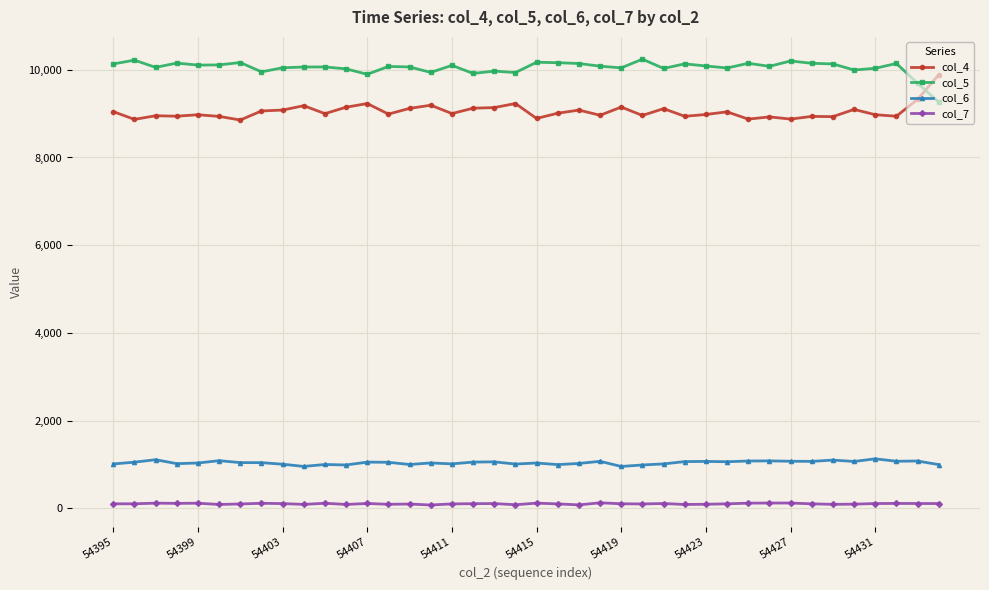

True or false: col_4 and col_6 intersect in this chart.

False